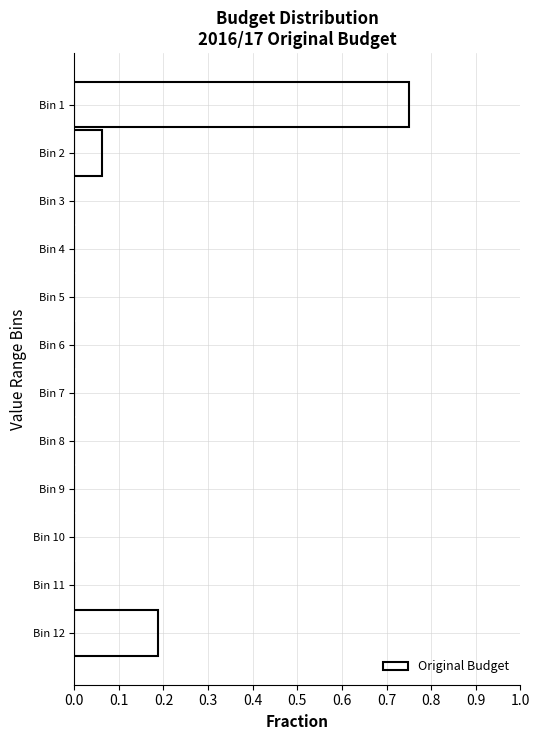

The chart shows a value of 0.0 at Bin 9. True or false?

True